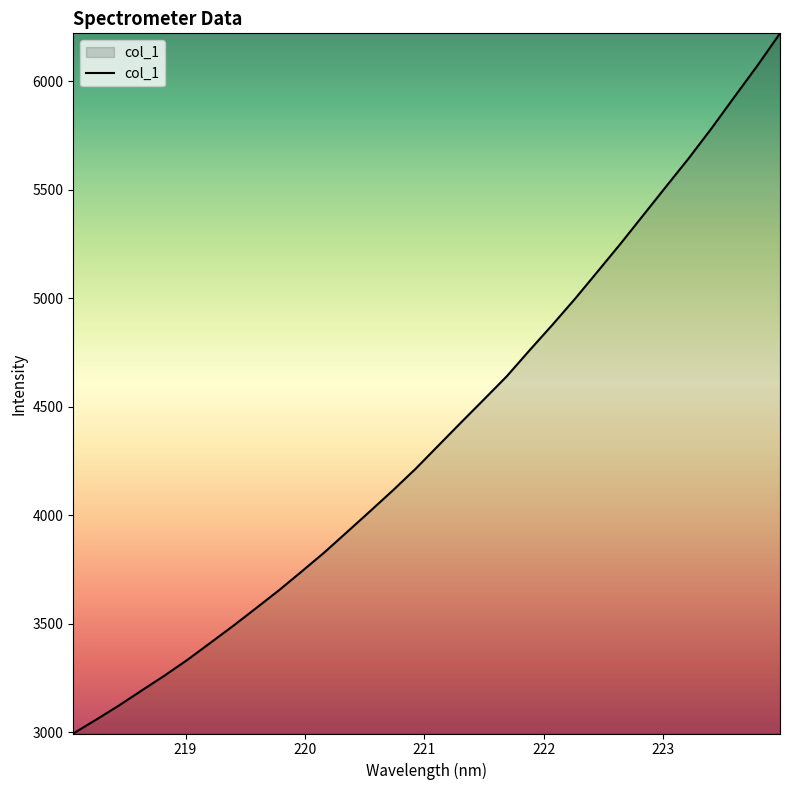

What is the difference between the maximum and minimum values?

3225.4